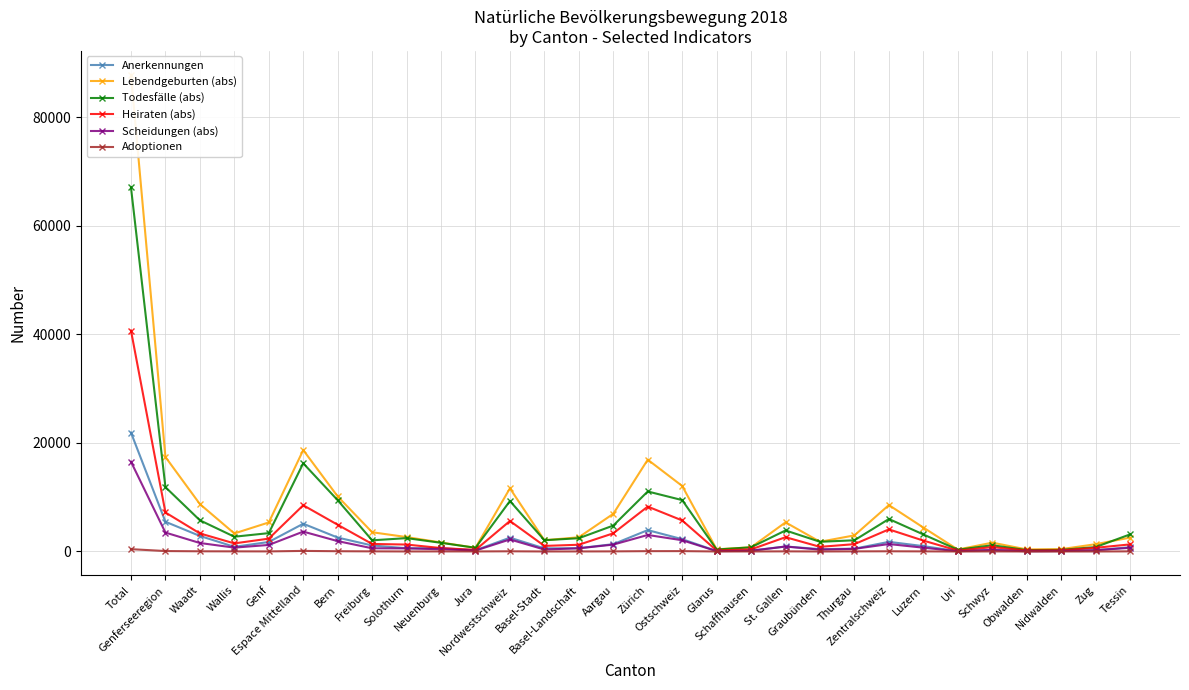

Which label corresponds to the largest value in the chart?

Total